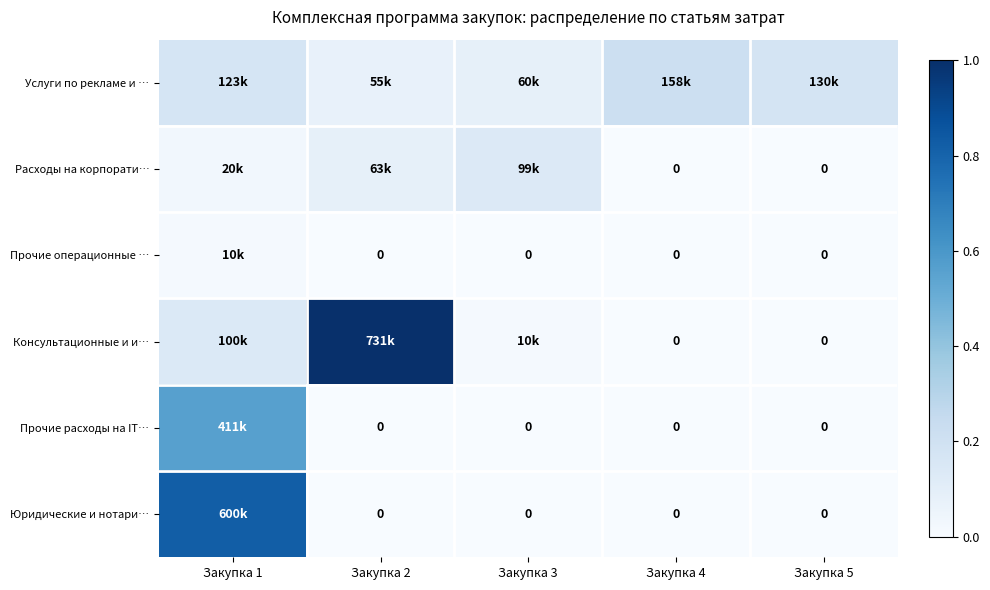

What is the difference between the second highest and second lowest values in the Расходы на корпорати… series?

0.1